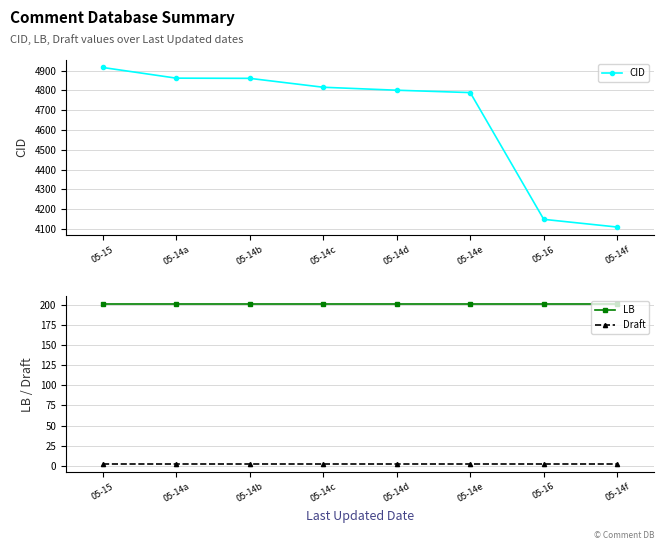

True or false: LB and Draft cross at least once.

False